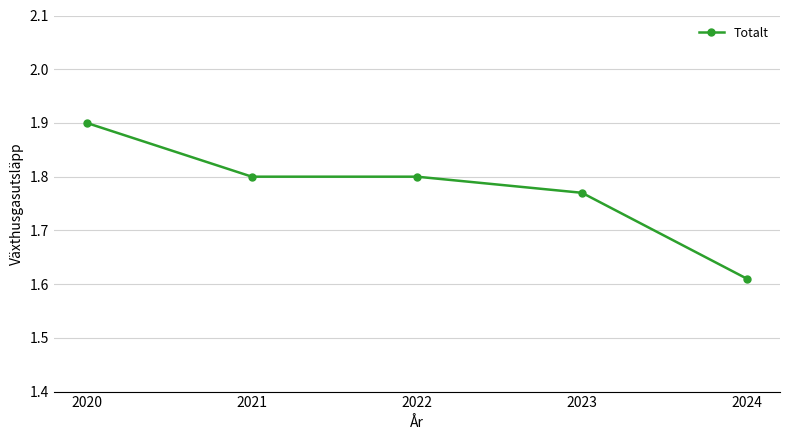

At which category does the chart reach its minimum across all series?

2024